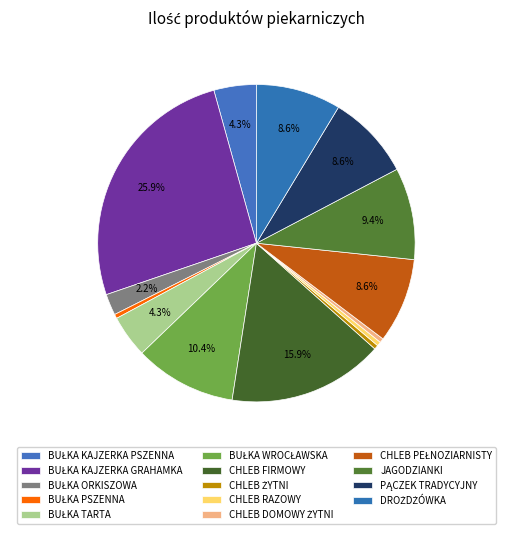

How many slices are in this pie chart?

14